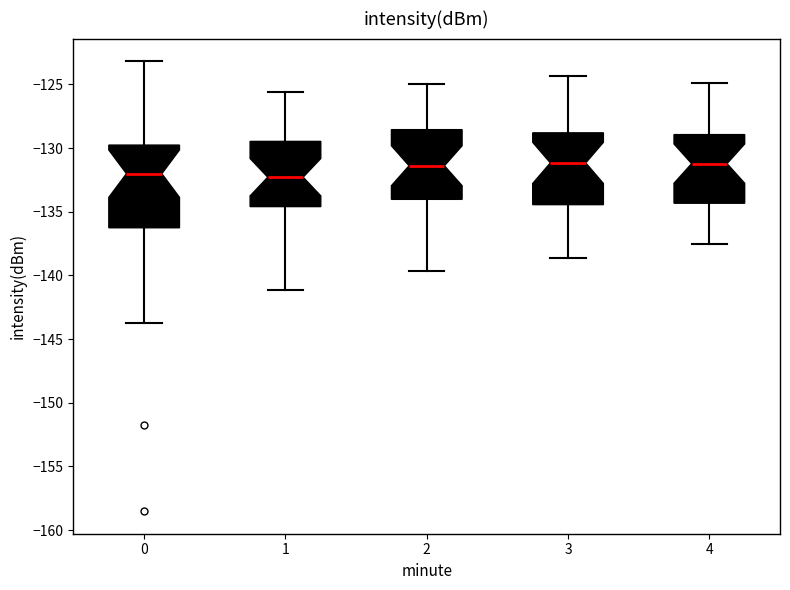

Where does the median line of the box at x = 3 sit on the y-axis? The values are not printed on the chart, so give them approximately, as read against the axis.

-131.0